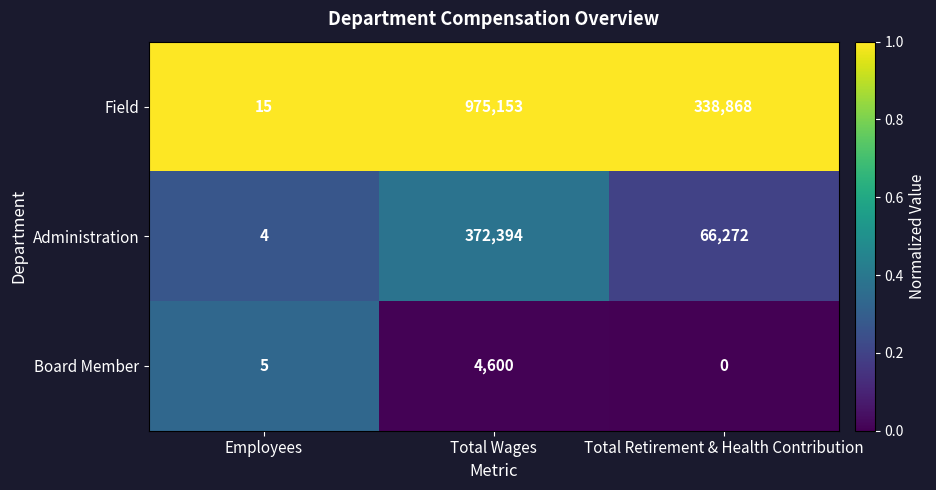

Reading left to right, transcribe all the data shown in this chart.

Field: Employees=15	Total Wages=975153	Total Retirement & Health Contribution=338868
Administration: Employees=4	Total Wages=372394	Total Retirement & Health Contribution=66272
Board Member: Employees=5	Total Wages=4600	Total Retirement & Health Contribution=0